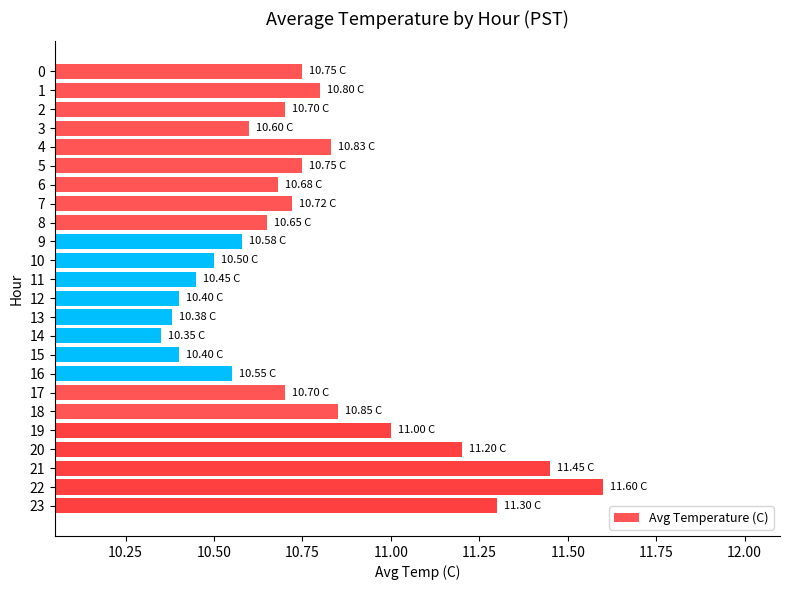

What is the change in value from 1 to 19?

+0.2